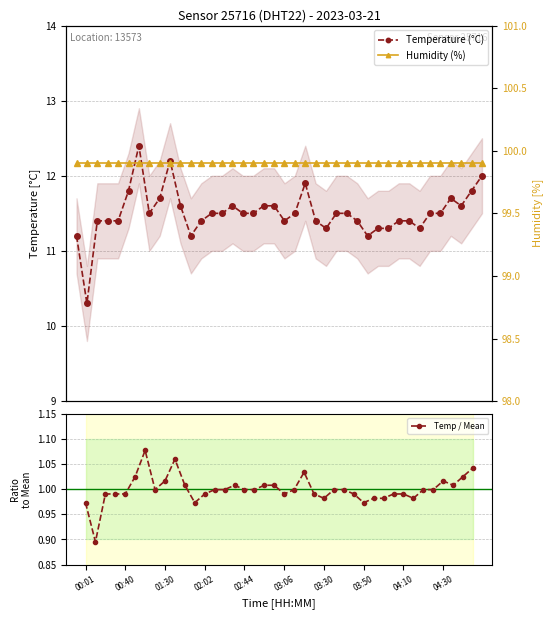

What are all the series names shown in the legend?

Temperature (°C), Temp / Mean, Humidity (%)